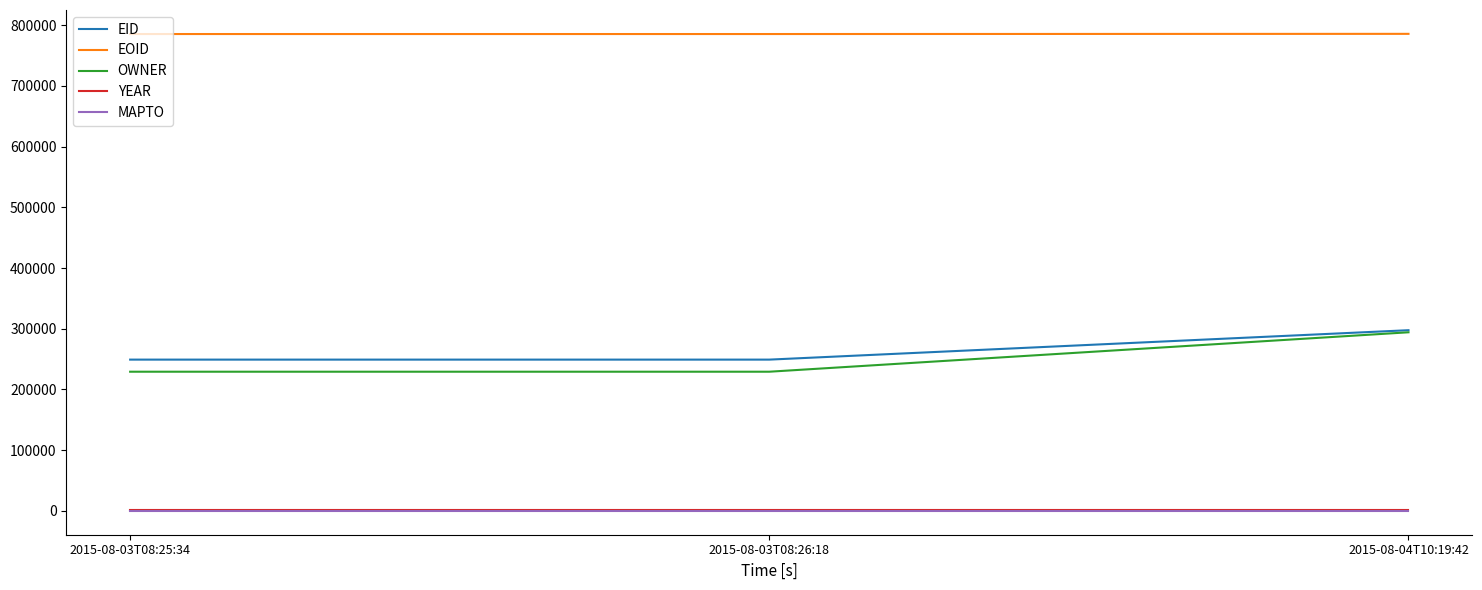

At which category is the sum across all series the highest?

2015-08-04T10:19:42